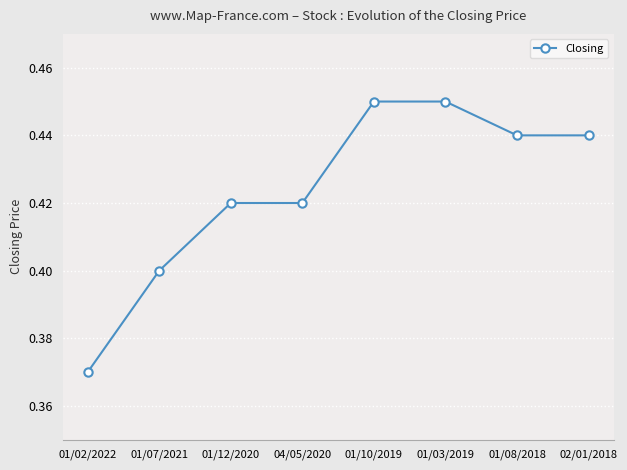

True or false: the data shows 0.6 at 01/08/2018.

False